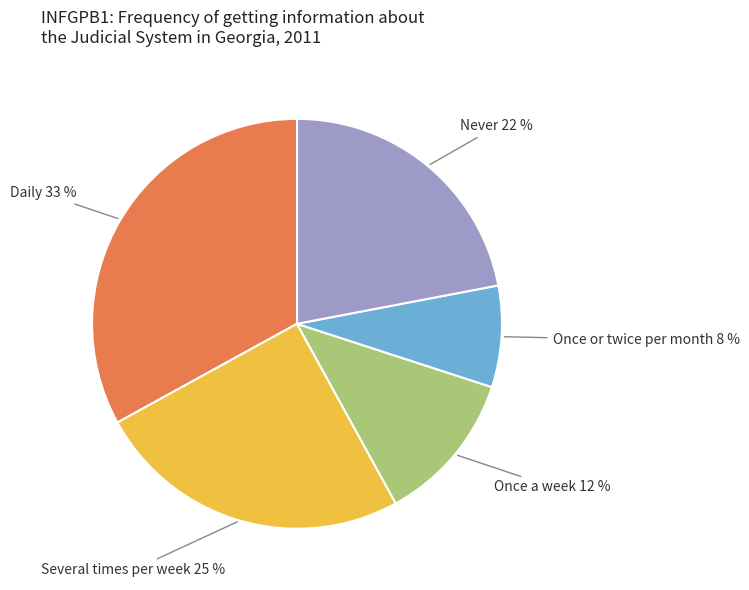

Is there a majority slice in this chart?

No